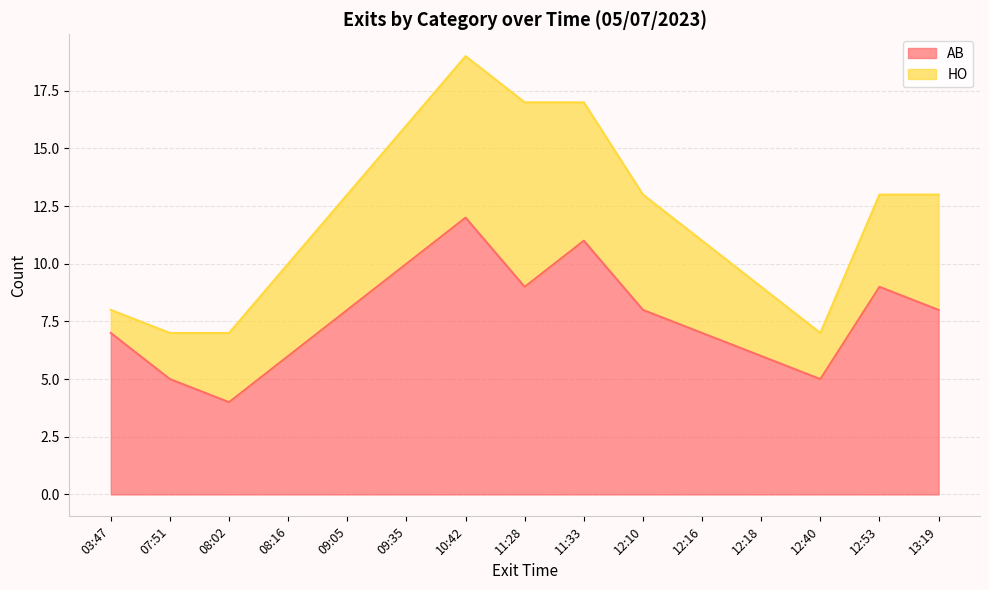

Where is the first local minimum?

08:02